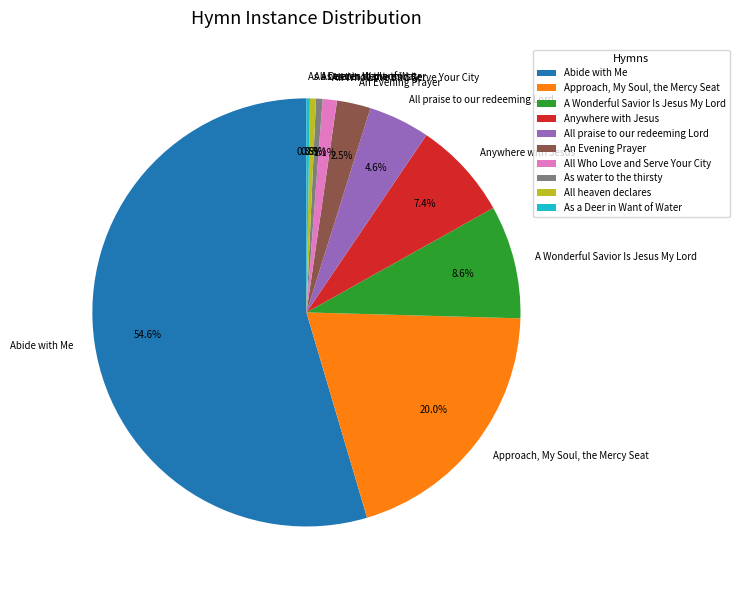

Which has a higher value, Abide with Me or As water to the thirsty?

Abide with Me